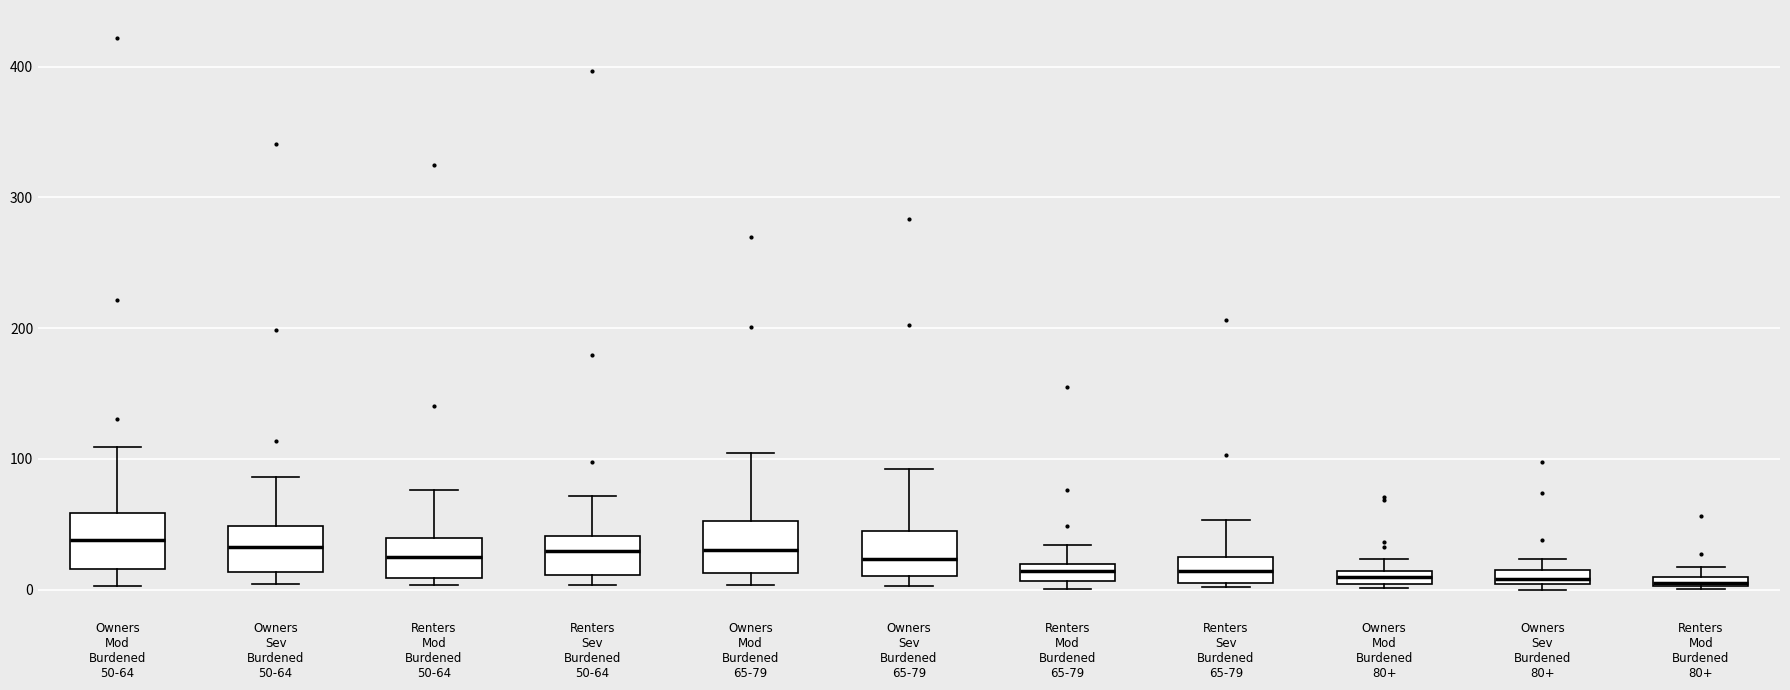

Where is the lower edge of the box for Renters Mod Burdened 65-79 on the y-axis? The values are not printed on the chart, so give them approximately, as read against the axis.

10